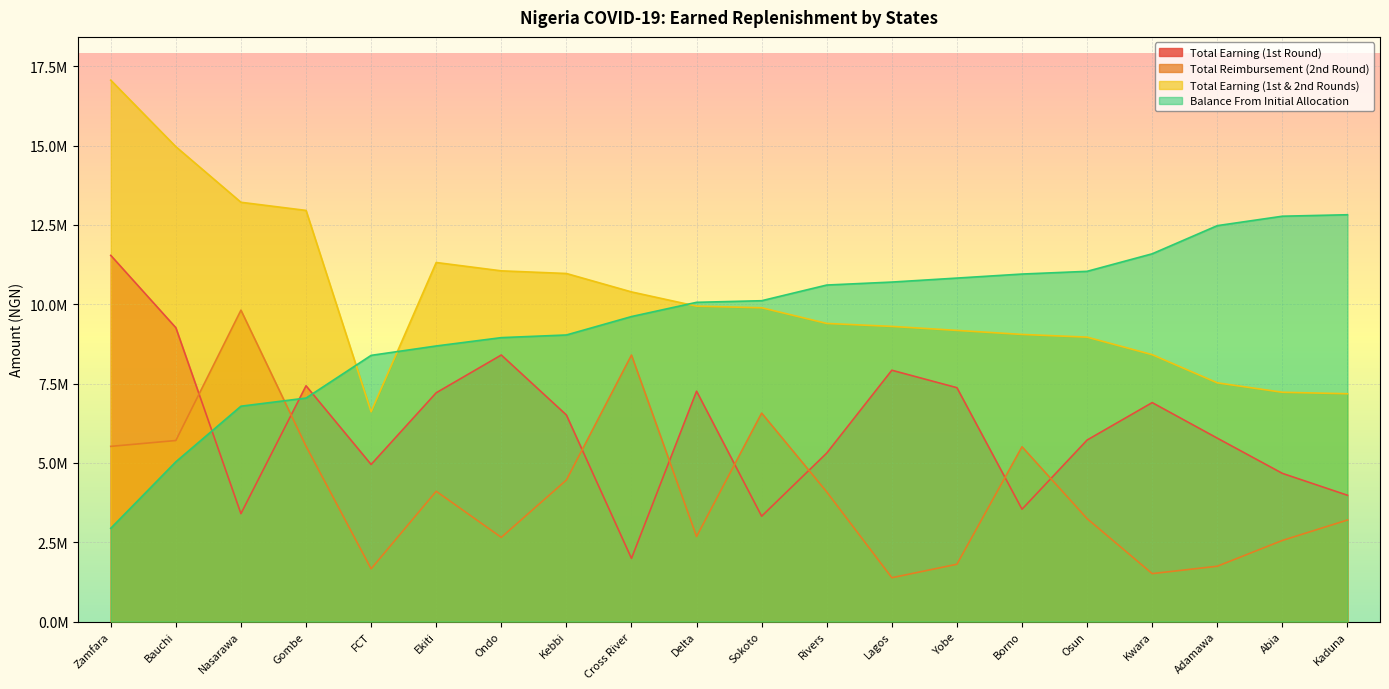

Which label corresponds to the smallest value in the chart?

Lagos